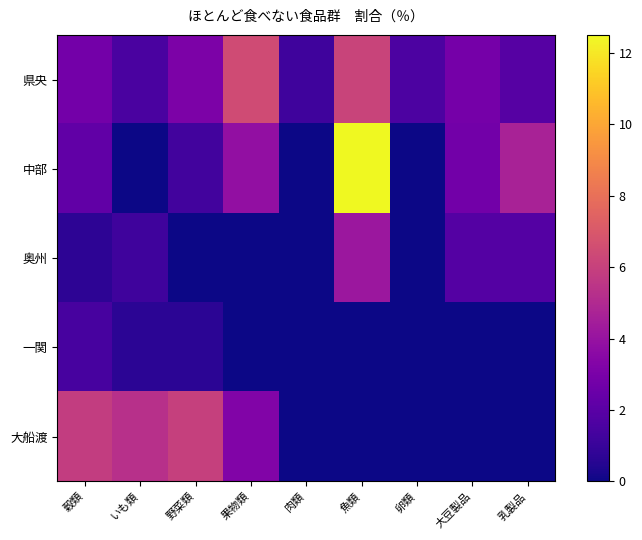

Reading left to right, what are all the values shown in this chart?

県央: 穀類=2.8	いも類=1.6	野菜類=3.1	果物類=6.5	肉類=1.2	魚類=6.1	卵類=1.6	大豆製品=2.9	乳製品=1.9
中部: 穀類=2.2	いも類=0.0	野菜類=1.3	果物類=3.9	肉類=0.0	魚類=12.5	卵類=0.0	大豆製品=2.8	乳製品=4.7
奥州: 穀類=0.7	いも類=1.2	野菜類=0.0	果物類=0.0	肉類=0.0	魚類=4.2	卵類=0.0	大豆製品=1.8	乳製品=1.9
一関: 穀類=1.4	いも類=0.7	野菜類=0.7	果物類=0.0	肉類=0.0	魚類=0.0	卵類=0.0	大豆製品=0.0	乳製品=0.0
大船渡: 穀類=5.8	いも類=5.3	野菜類=6.0	果物類=3.2	肉類=0.0	魚類=0.0	卵類=0.0	大豆製品=0.0	乳製品=0.0